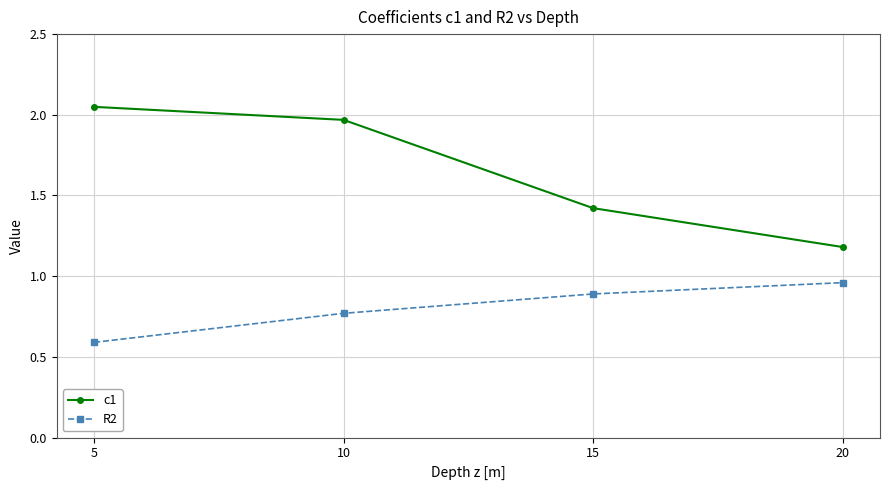

True or false: c1 has a value of 1.2 at 20.

True